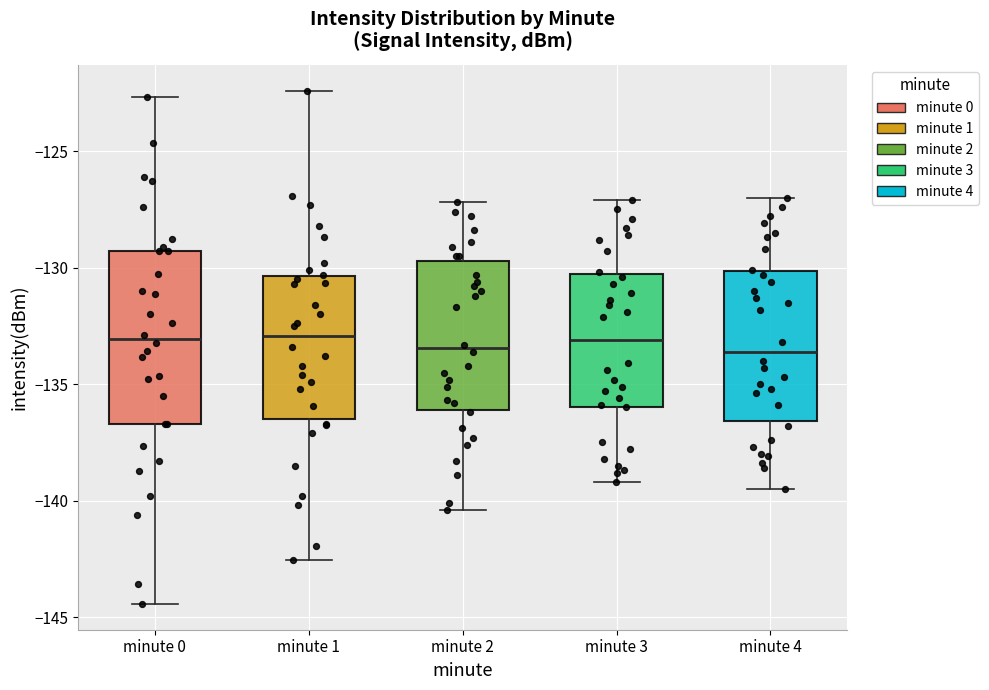

Reading left to right, read every box against the y-axis: the position of its median line, the range the box covers, and the ends of its whiskers. The values are not printed on the chart, so give them approximately, as read against the axis.

minute 0: median -133.0, box -136.5 to -129.5, whiskers -144.5 to -122.5
minute 1: median -133.0, box -136.5 to -130.5, whiskers -142.5 to -122.5
minute 2: median -133.5, box -136.0 to -129.5, whiskers -140.5 to -127.0
minute 3: median -133.0, box -136.0 to -130.0, whiskers -139.0 to -127.0
minute 4: median -133.5, box -136.5 to -130.0, whiskers -139.5 to -127.0